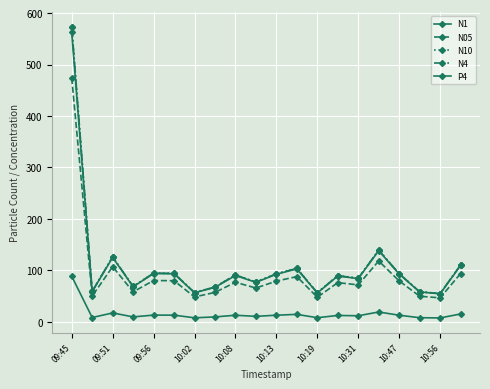

How many values in the N10 series are below 90?

10